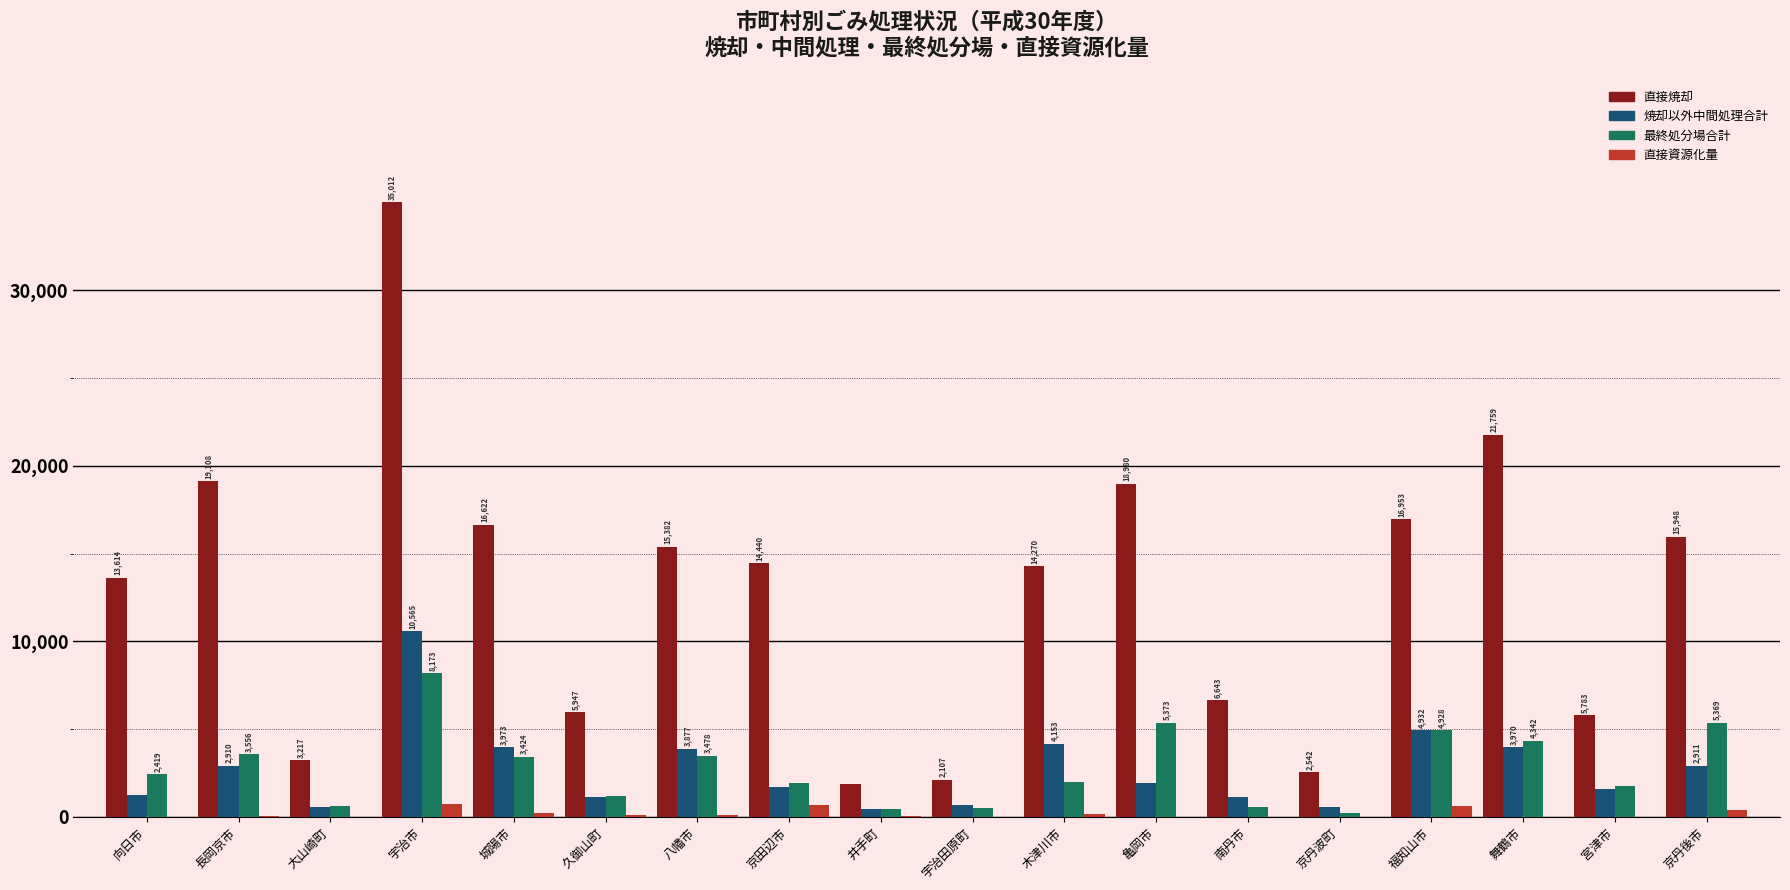

Which series has the largest total across all categories?

直接焼却